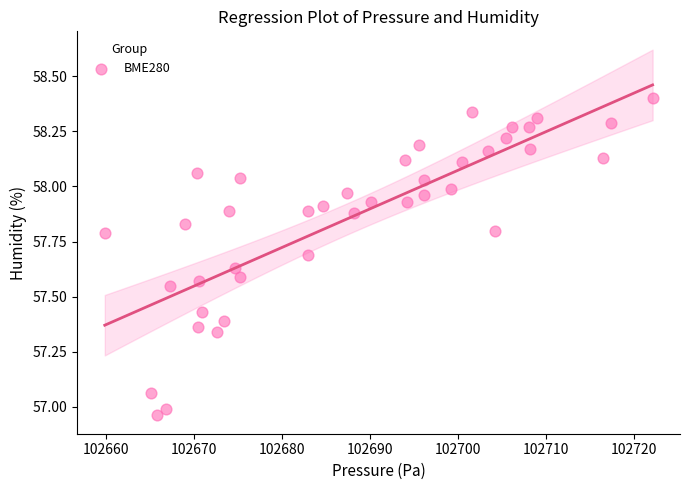

What is the range of X values (max minus min)?

62.3